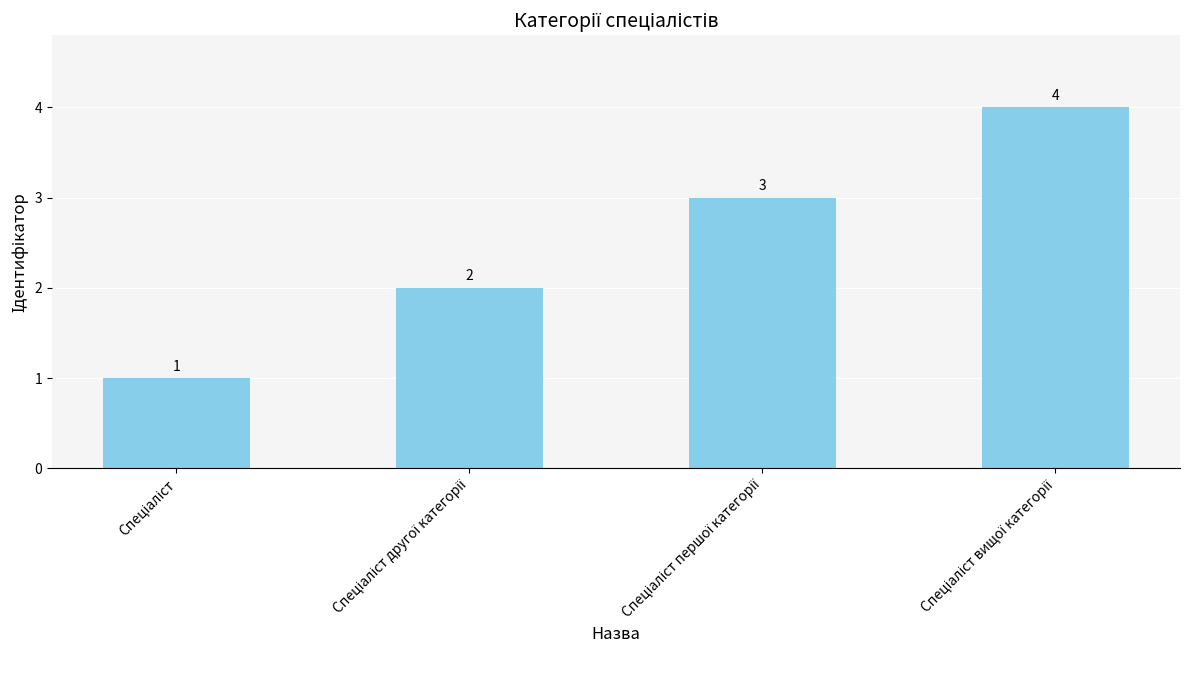

How many values are between 2 and 4?

3